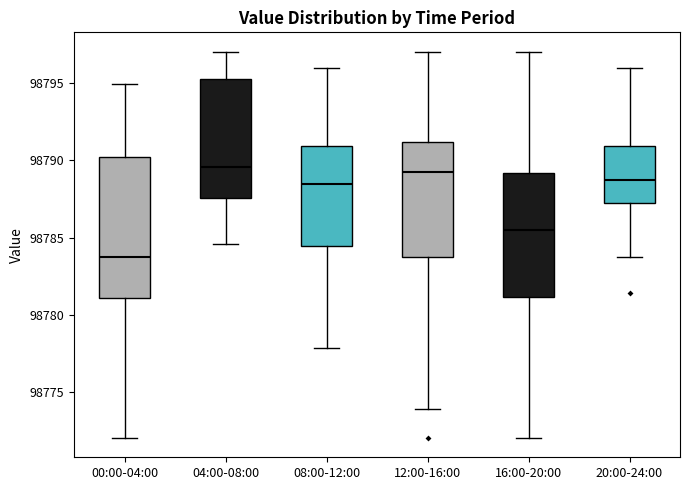

Where does the lower whisker of the box for 16:00-20:00 end on the y-axis? The values are not printed on the chart, so give them approximately, as read against the axis.

98772.0